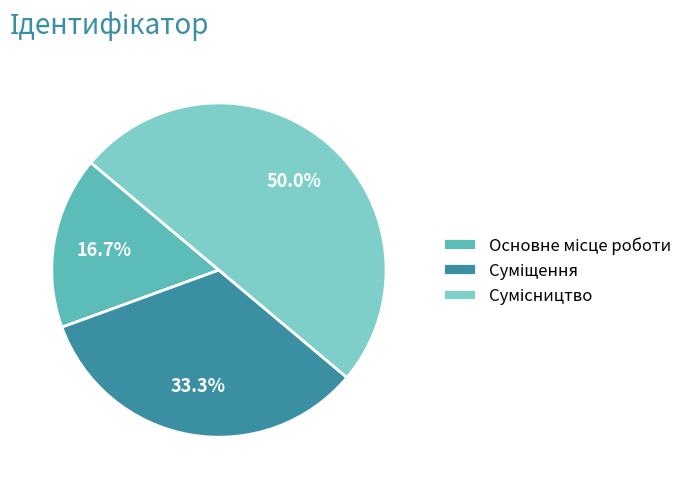

Count the number of slices in the pie.

3